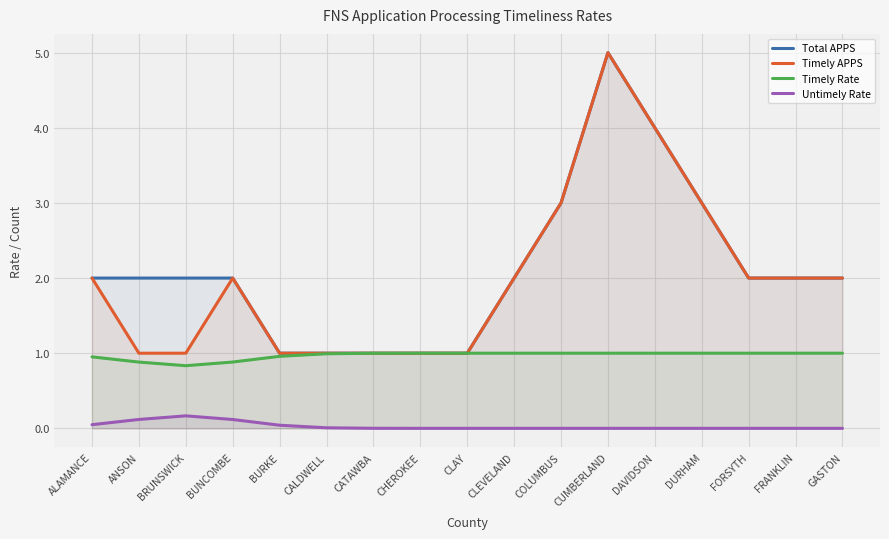

Which series has the largest total across all categories?

Total APPS